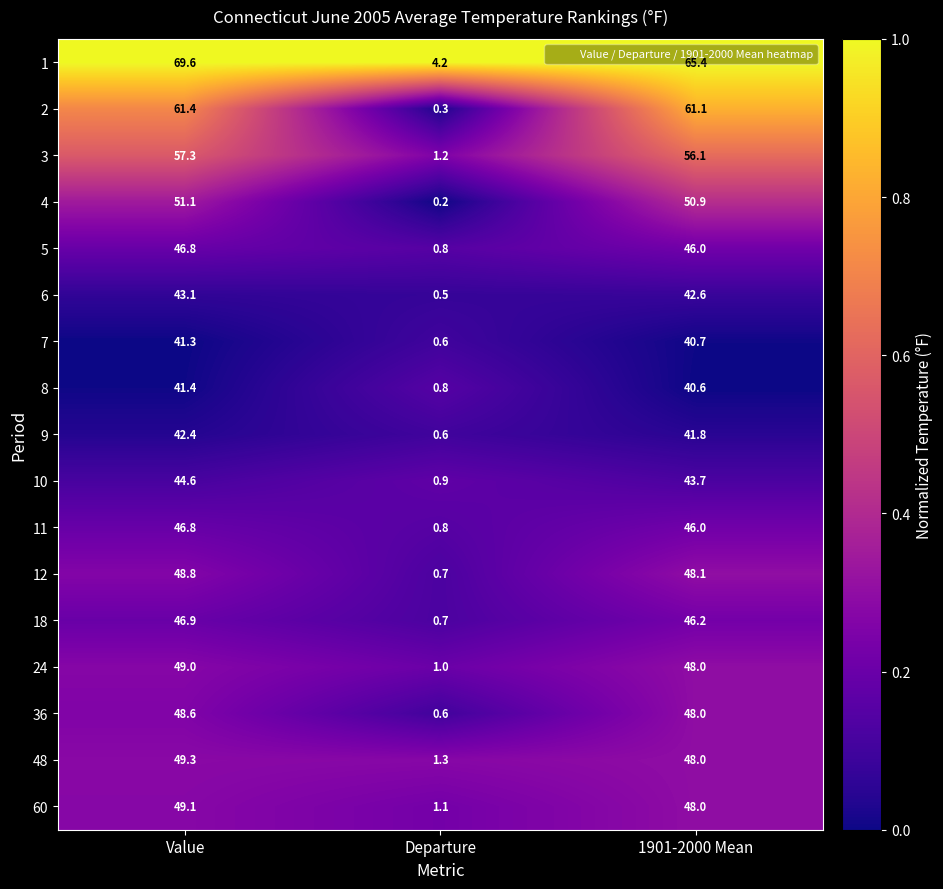

At which category is the sum across all series the highest?

Value